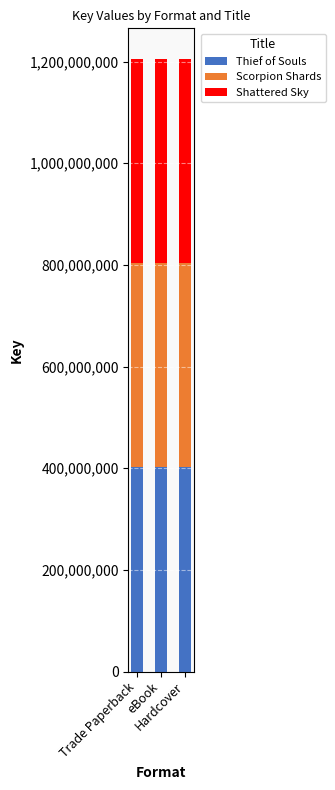

What is the minimum value for Thief of Souls?

401751858